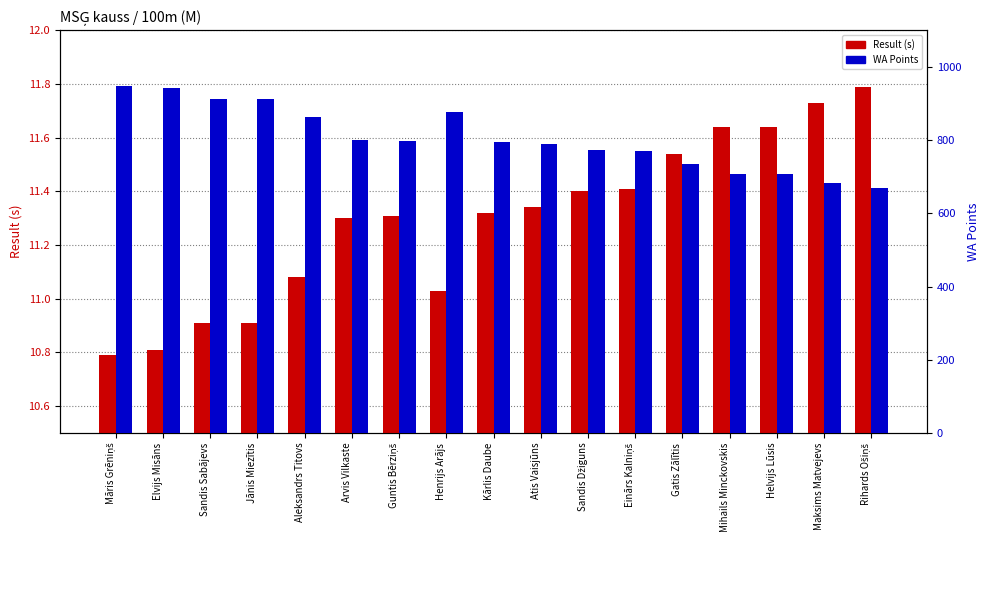

What is the lowest value of the Result (s) series?

10.8